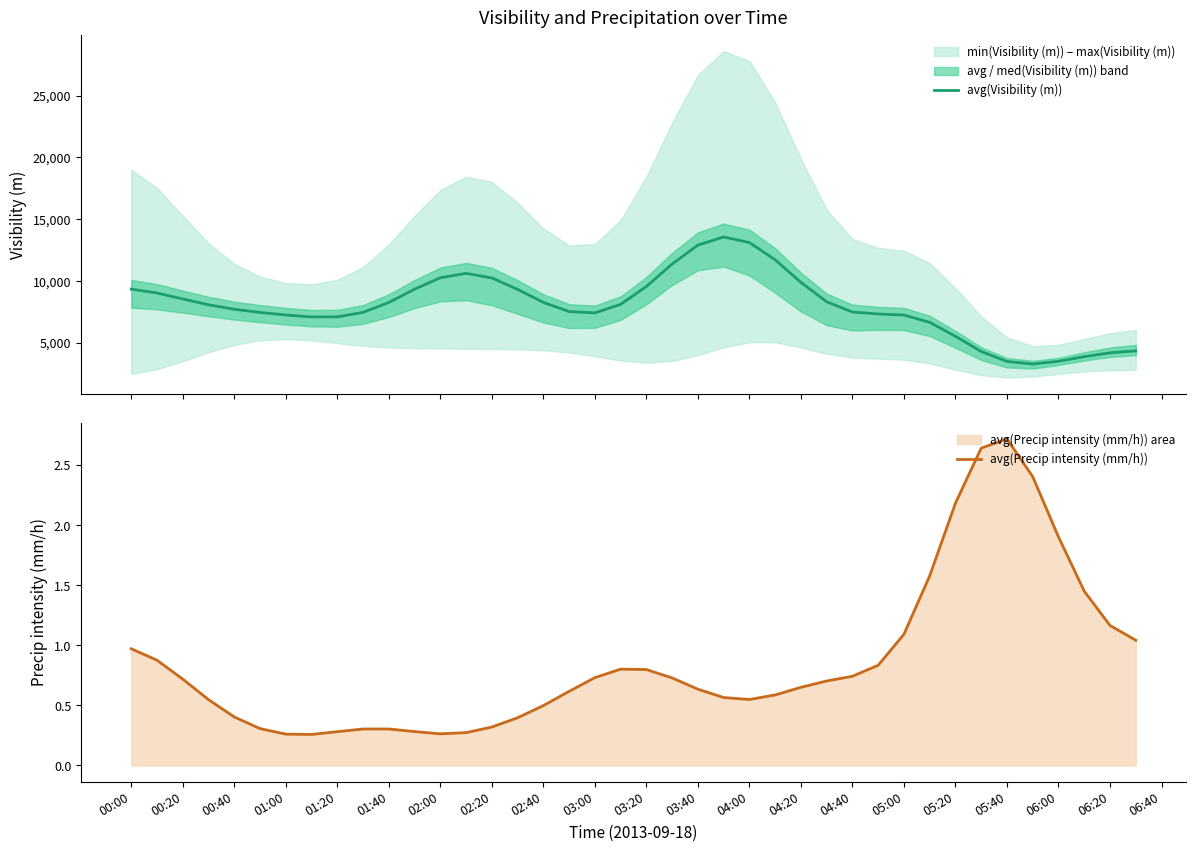

What is the highest value of the avg(Visibility (m)) series?

13559